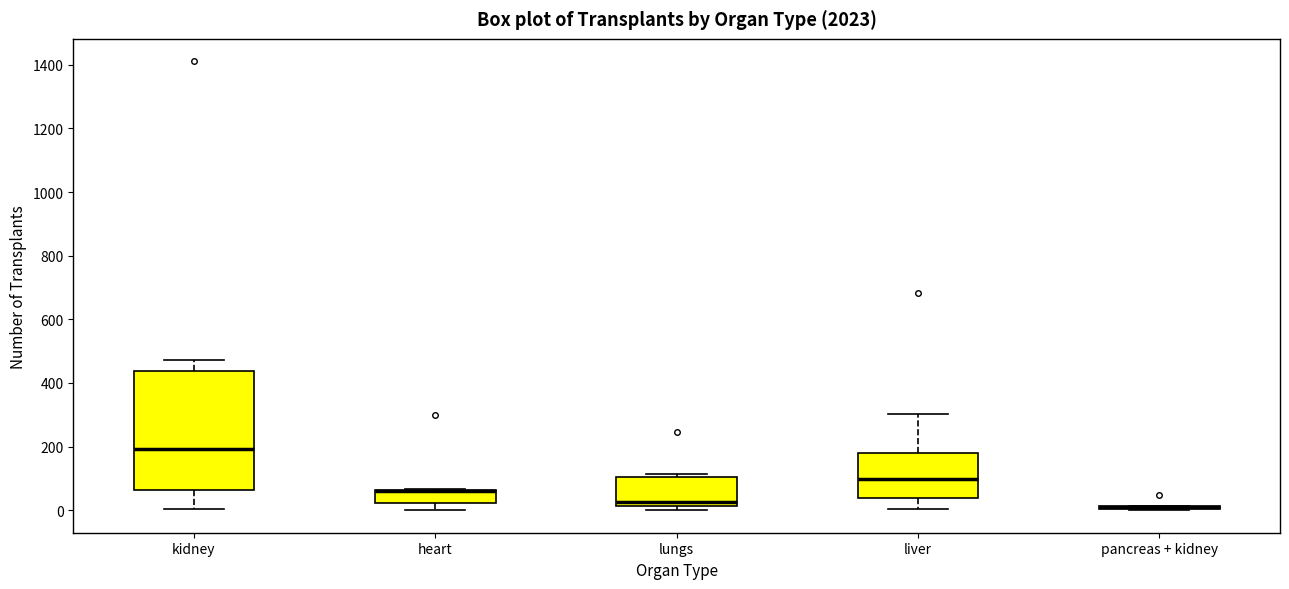

Which box is the tallest, from its lower edge to its upper edge?

kidney